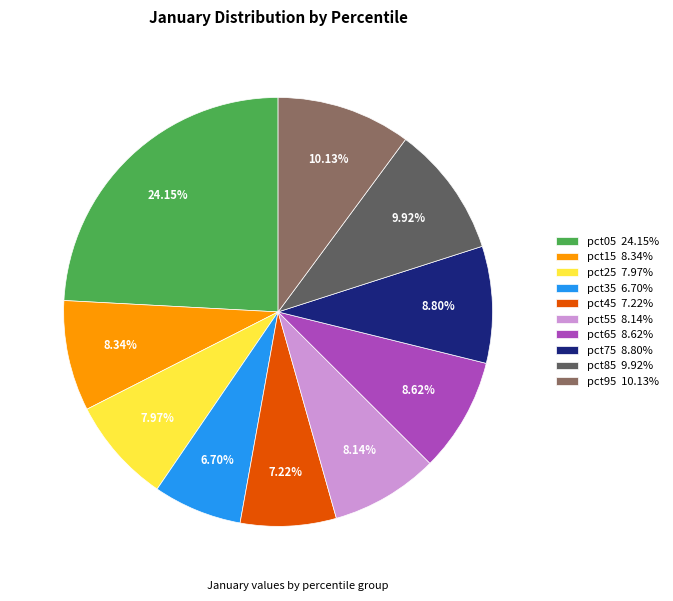

What is the total percentage of pct25 and pct45?

15.2%